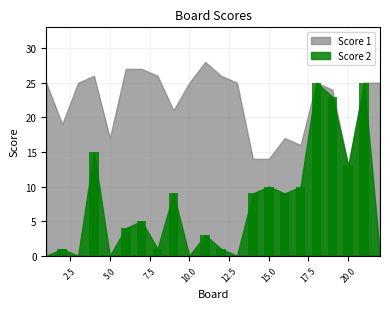

How many data points does each series have?

22